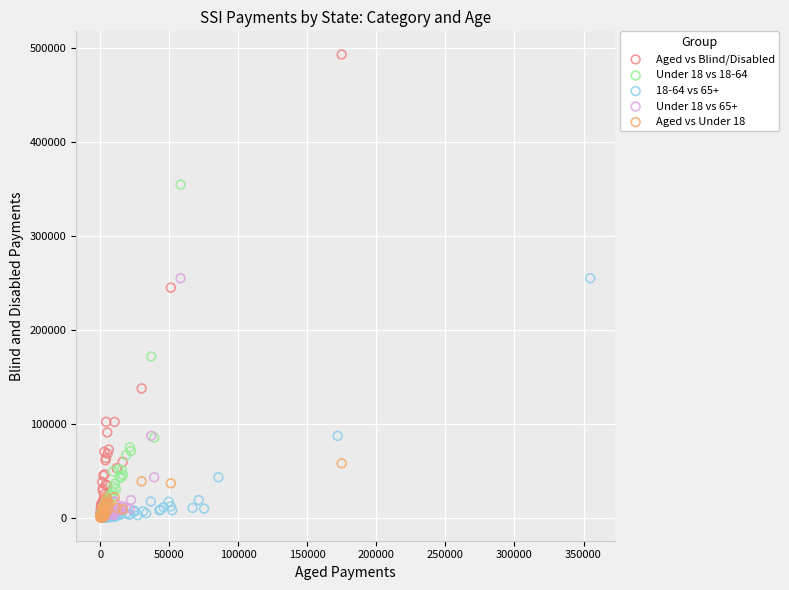

Which series has the widest spread of Y values?

Aged vs Blind/Disabled